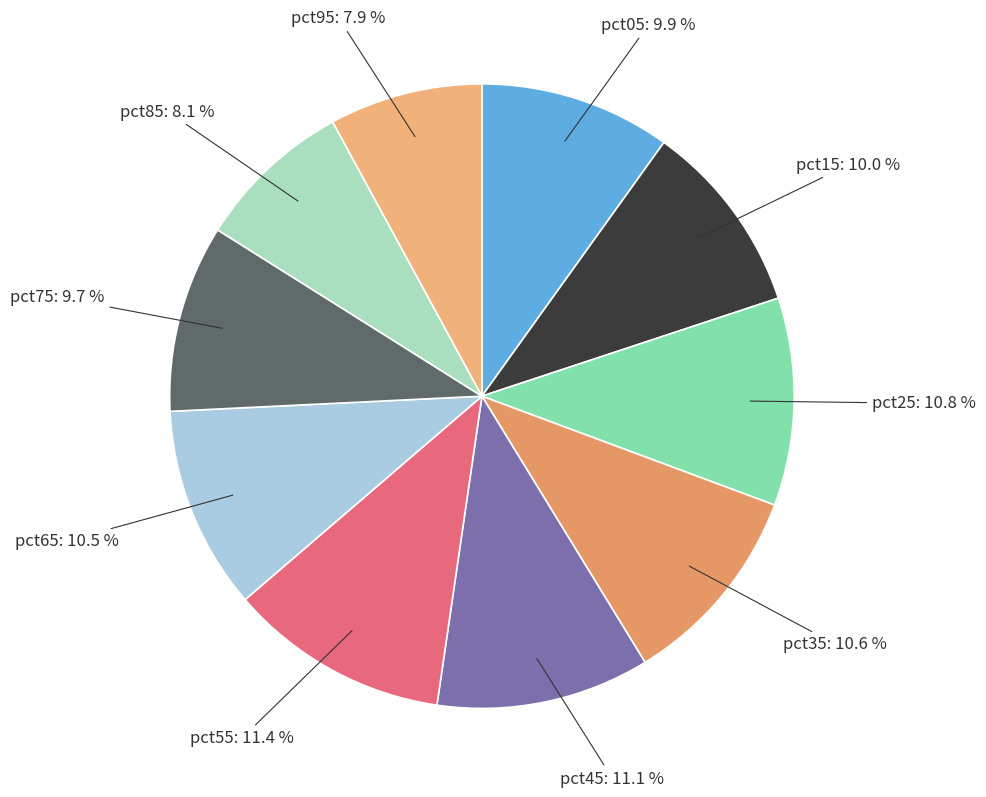

The pct95 slice represents 2% of the pie. True or false?

False